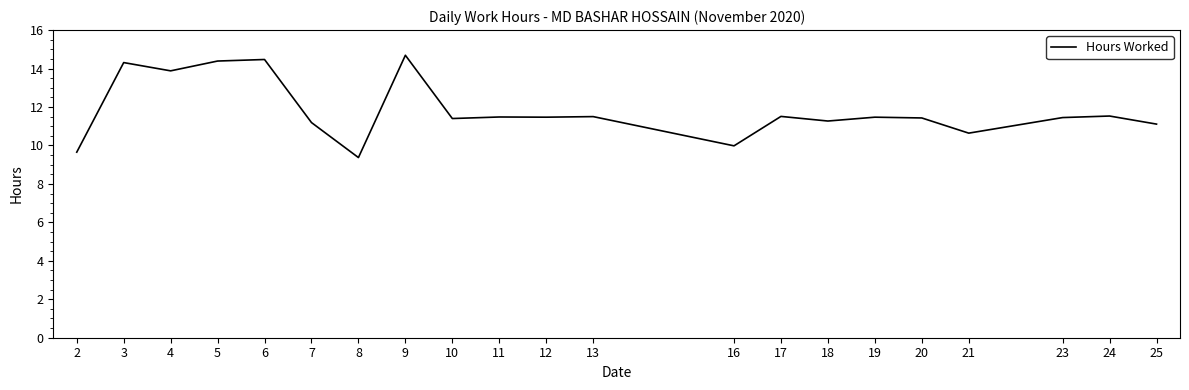

What is the sum of the values at 18 and 12?

22.7